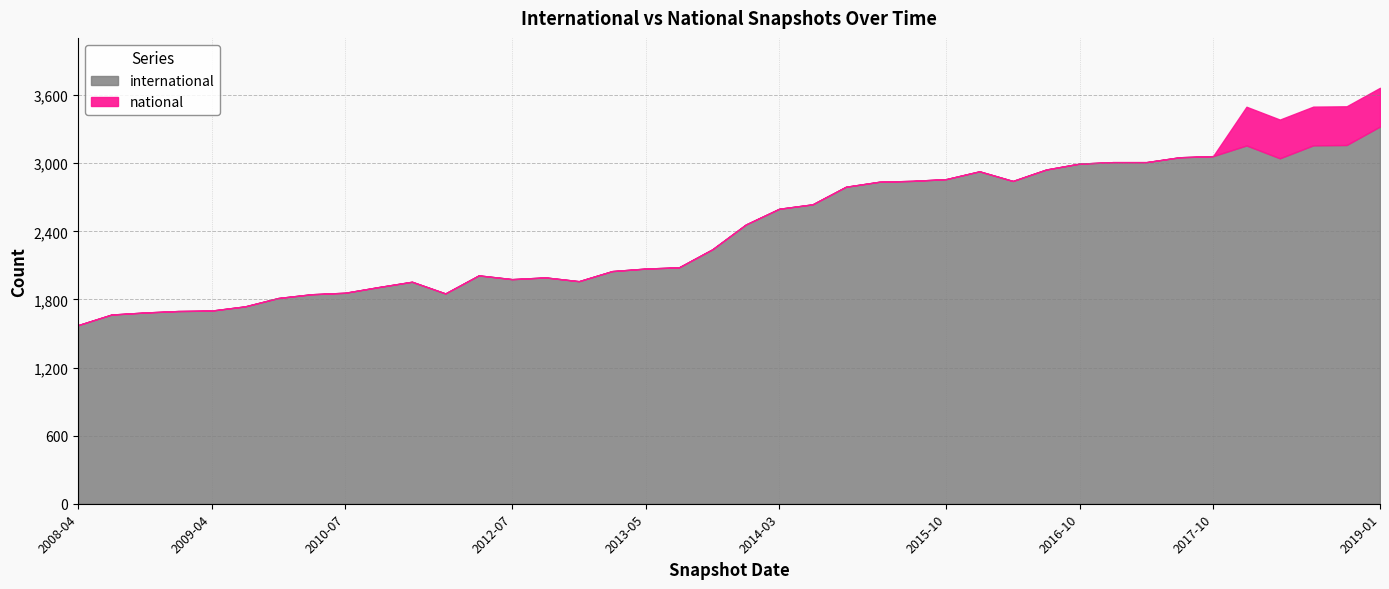

Reading right to left, extract all data points from this chart.

international: 3324	3161	3158	3044	3157	3063	3053	3010	3010	2997	2945	2844	2929	2860	2845	2837	2793	2638	2599	2460	2242	2083	2072	2050	1961	1994	1979	2012	1853	1956	1909	1859	1846	1813	1739	1702	1698	1685	1667	1574
national: 341	341	341	341	341	0	0	0	0	0	0	0	0	0	0	0	0	0	0	0	0	0	0	0	0	0	0	0	0	0	0	0	0	0	0	0	0	0	0	0